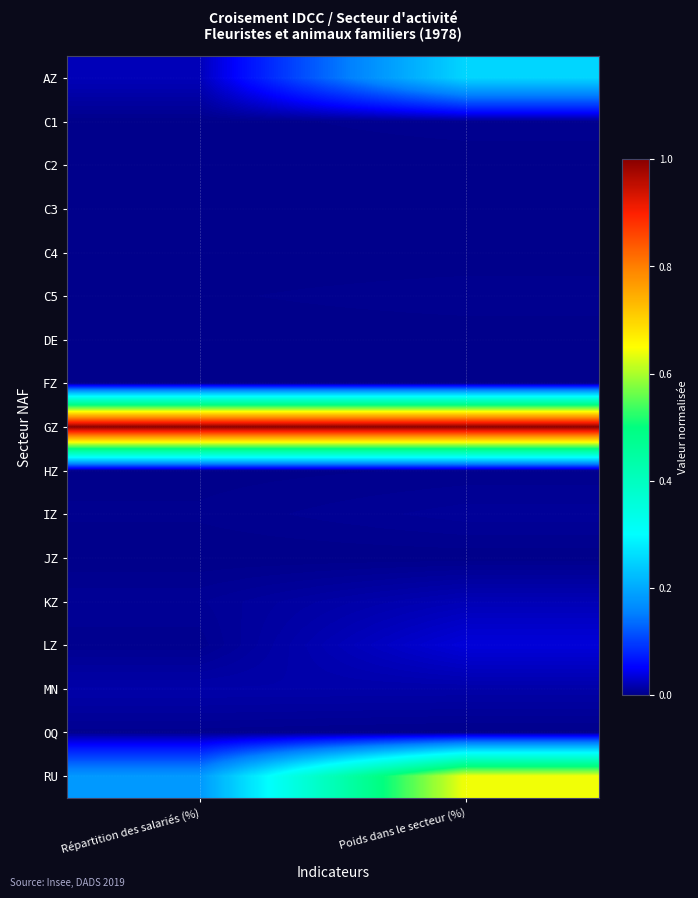

What is the difference between the highest and lowest values at Poids dans le secteur (%)?

1.0